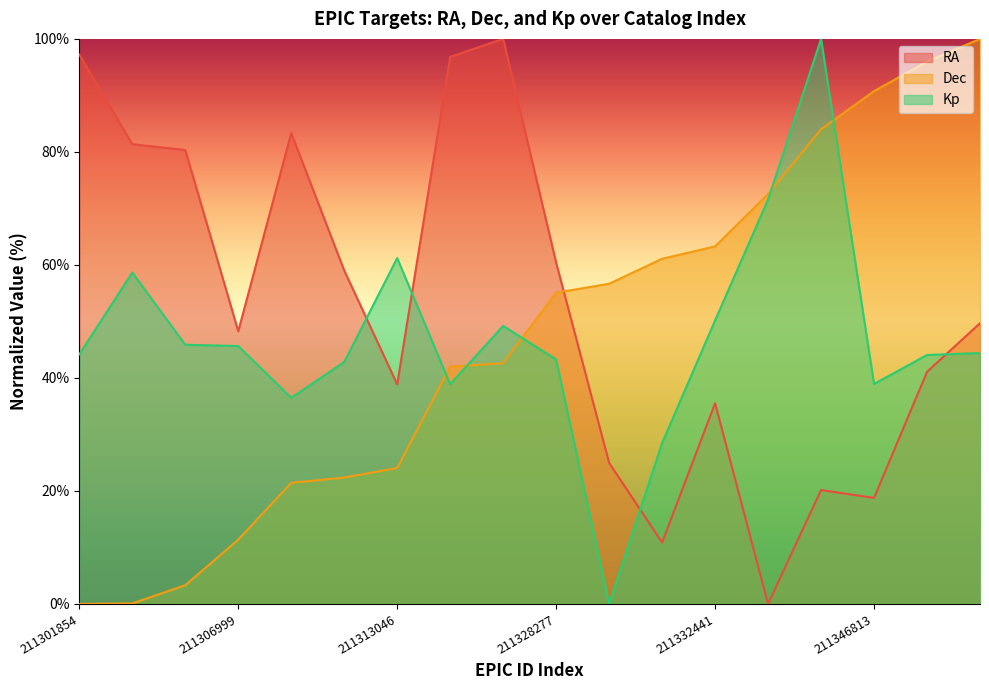

How many categories are shown in the chart?

18